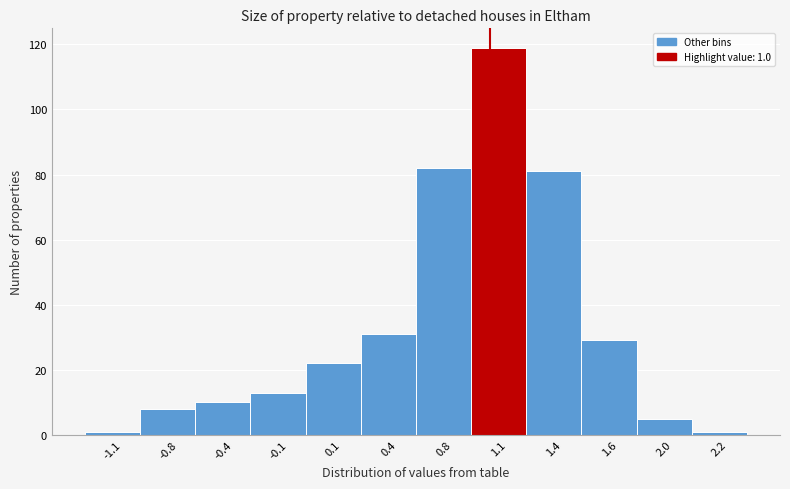

Reading left to right, what are all the values shown in this chart?

1	8	10	13	22	31	82	119	81	29	5	1